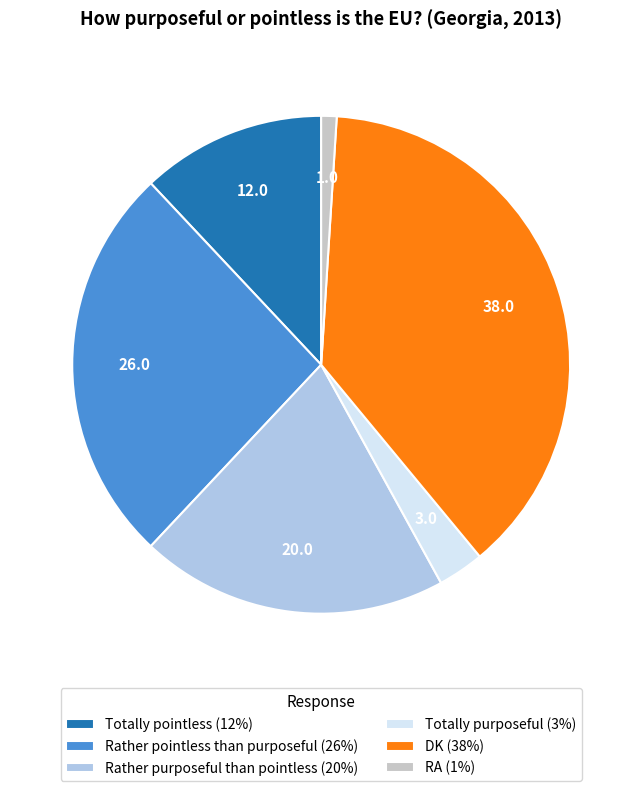

Which has a higher value, Rather pointless than purposeful (26%) or Rather purposeful than pointless (20%)?

Rather pointless than purposeful (26%)